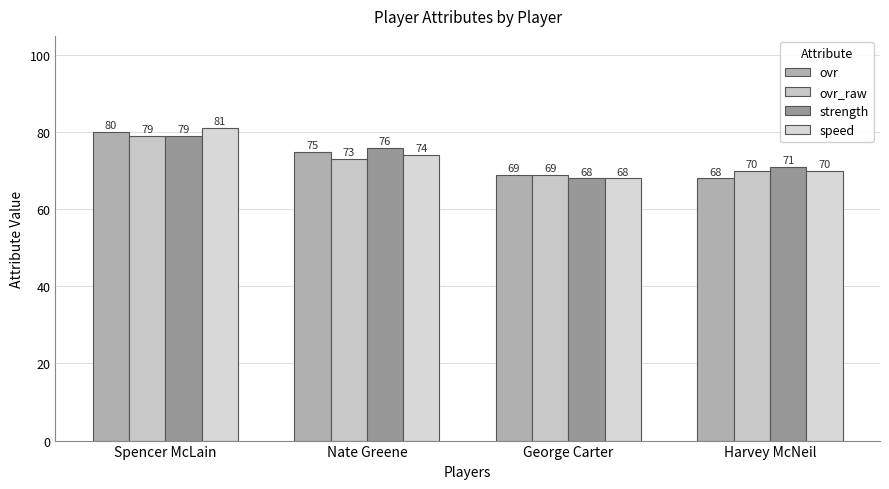

Does the chart contain any negative values?

No